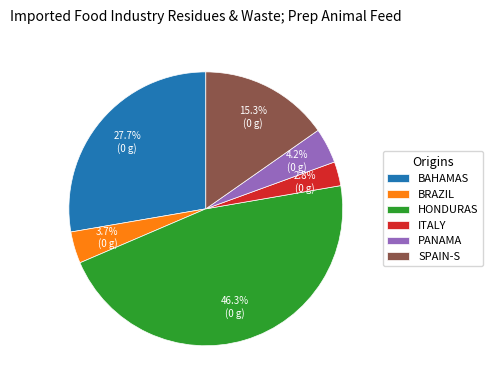

Is there any slice that represents more than half of the pie?

No